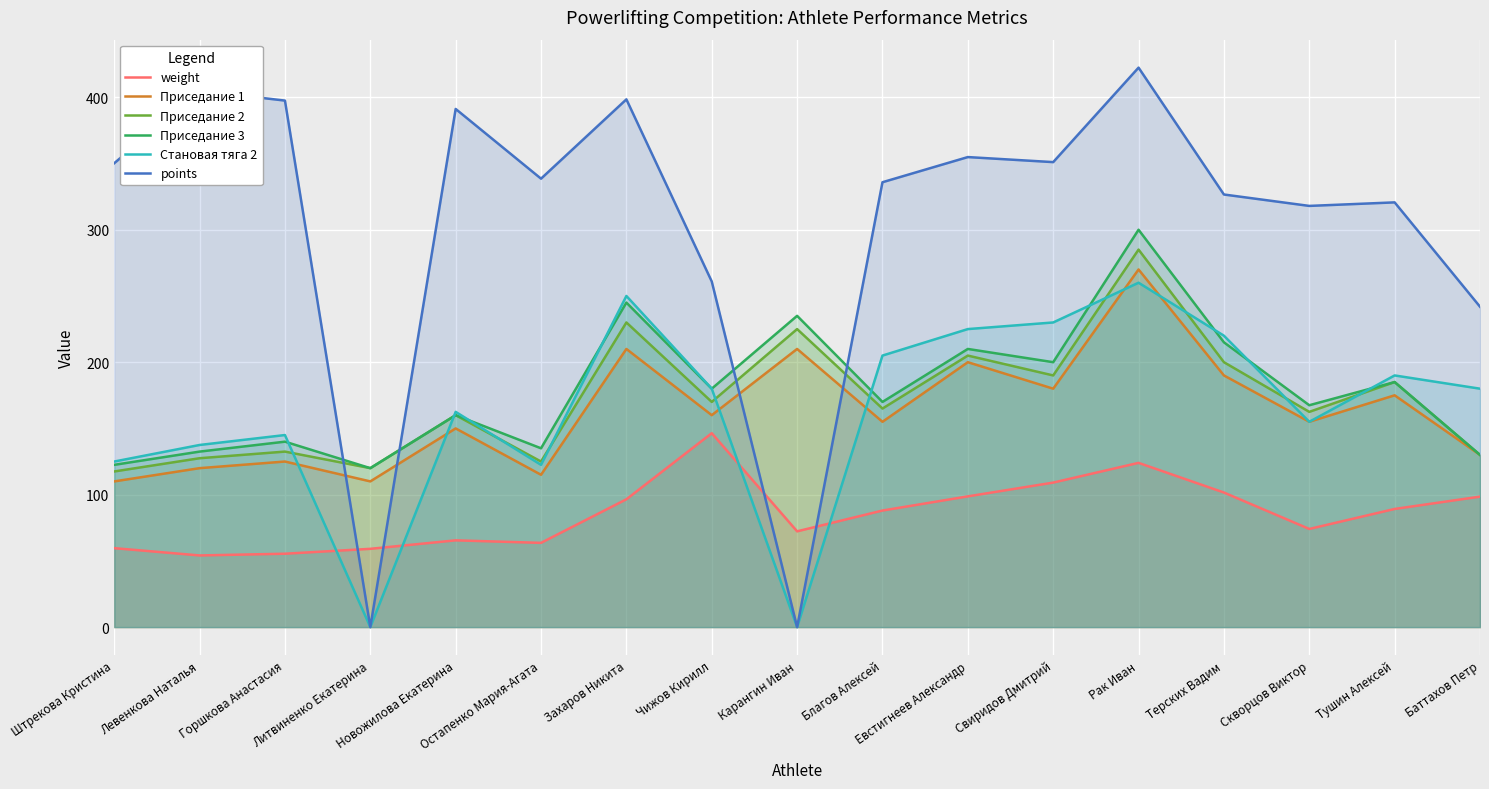

What is the total value across all series at Скворцов Виктор?

1032.1